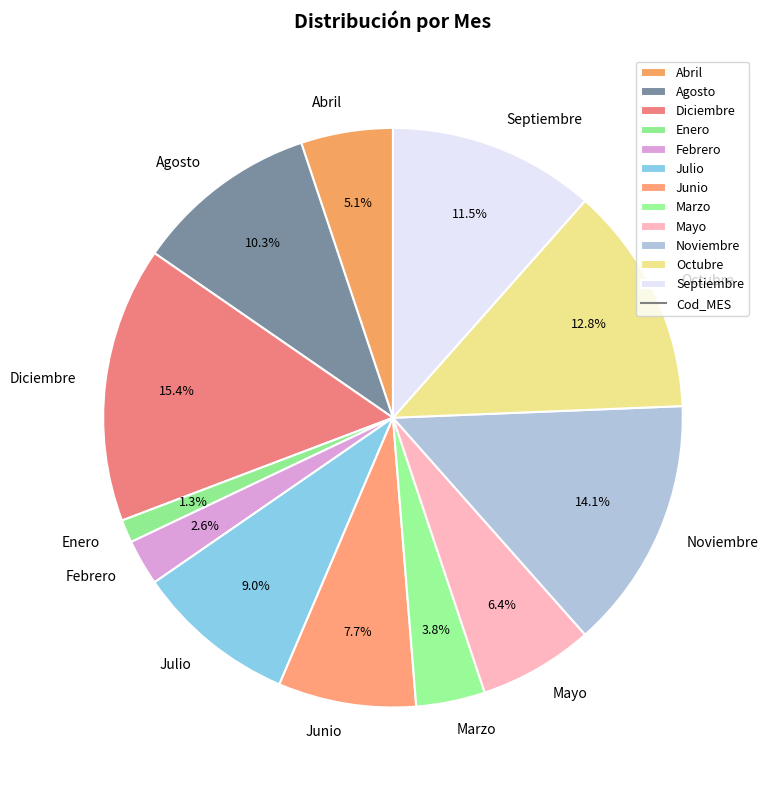

Approximately how many times larger is the value at Abril compared to Marzo?

1.3